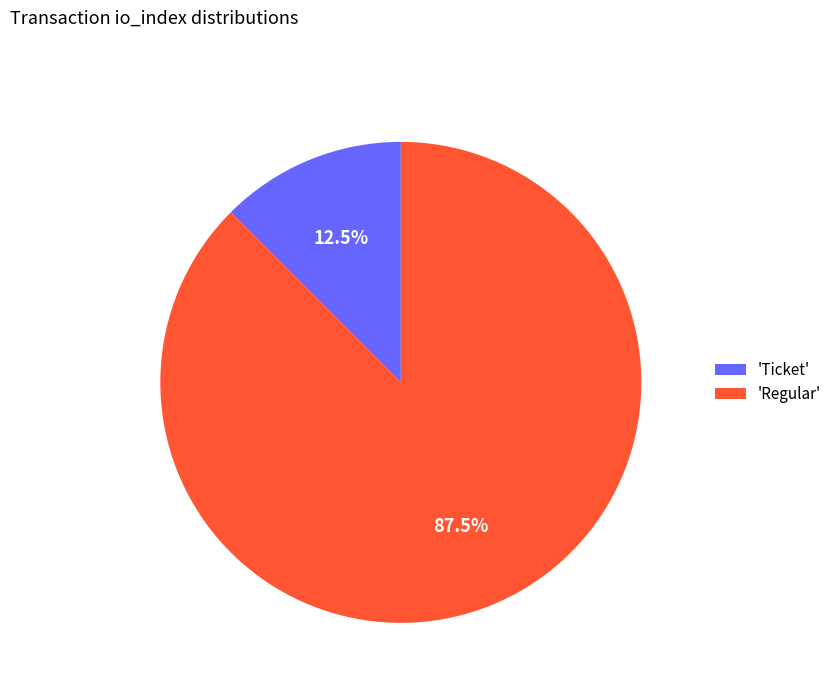

Between 'Ticket' and 'Regular', which is larger?

'Regular'